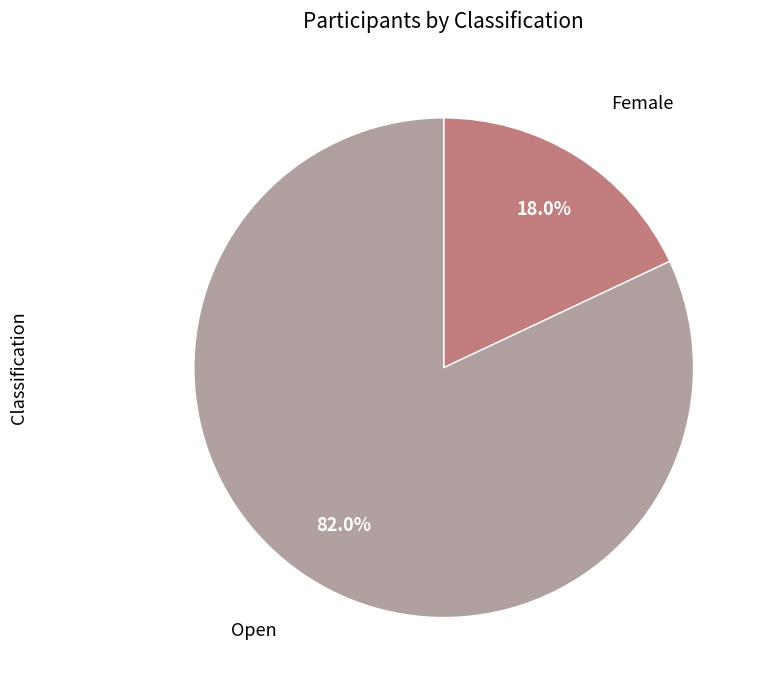

What percentage is the Open slice, to the nearest percent?

82%